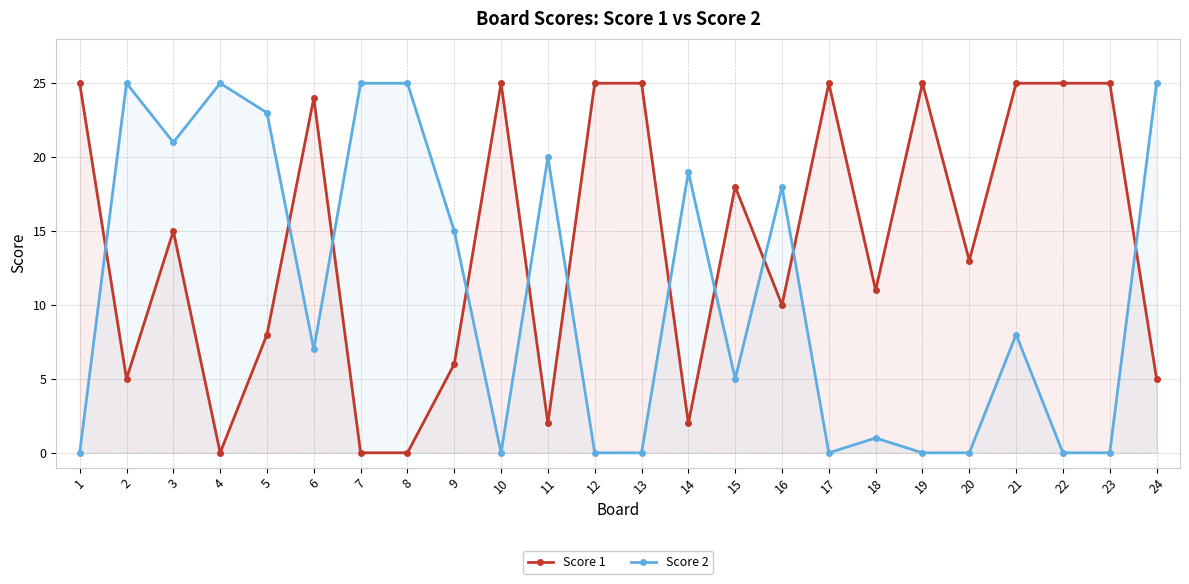

What is the difference between the Score 2 values at 5 and 9?

8